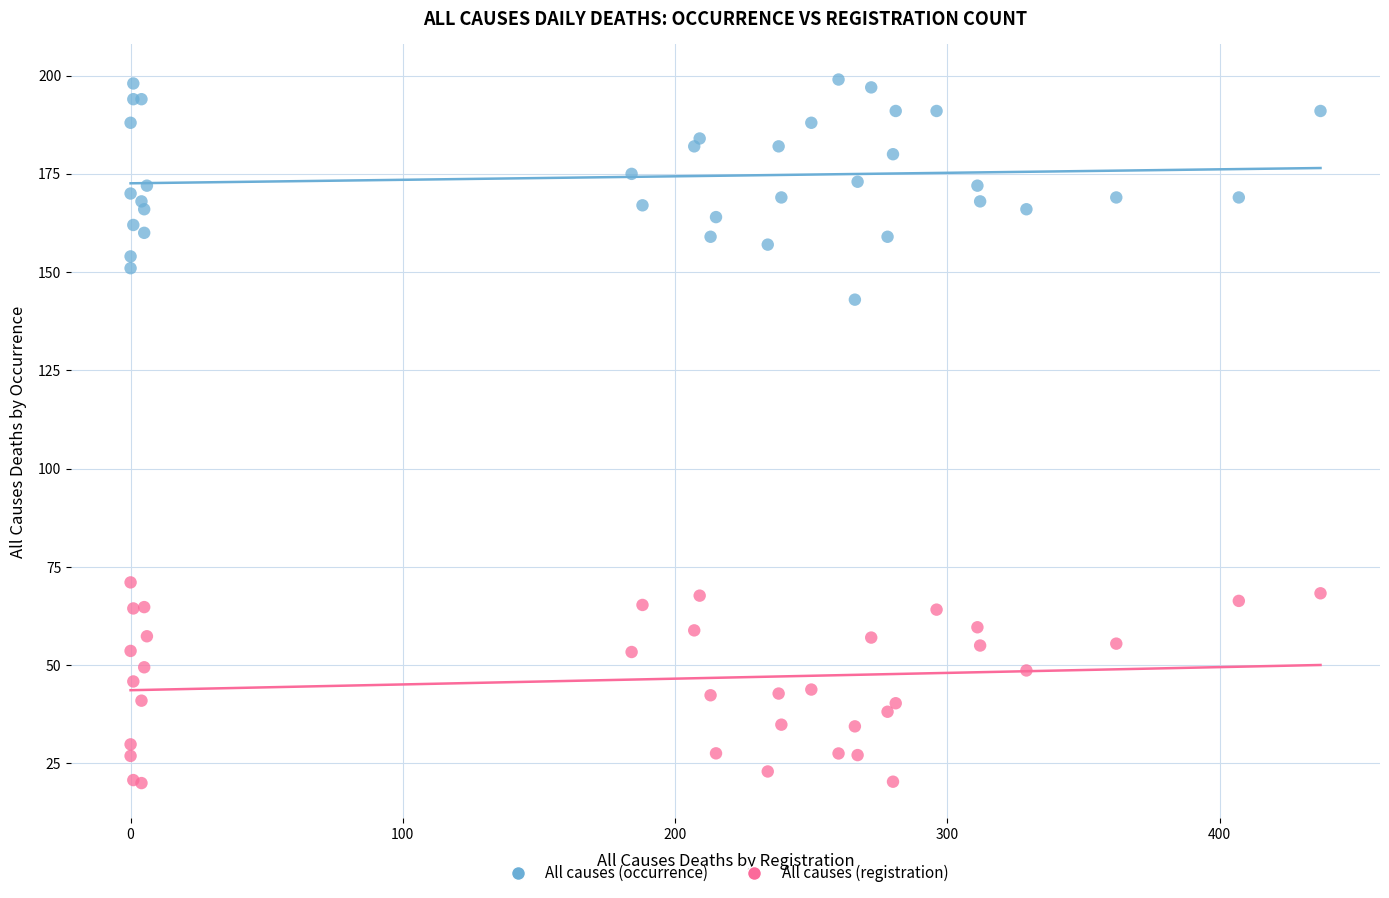

Which series has the largest Y range (max minus min)?

All causes (occurrence)